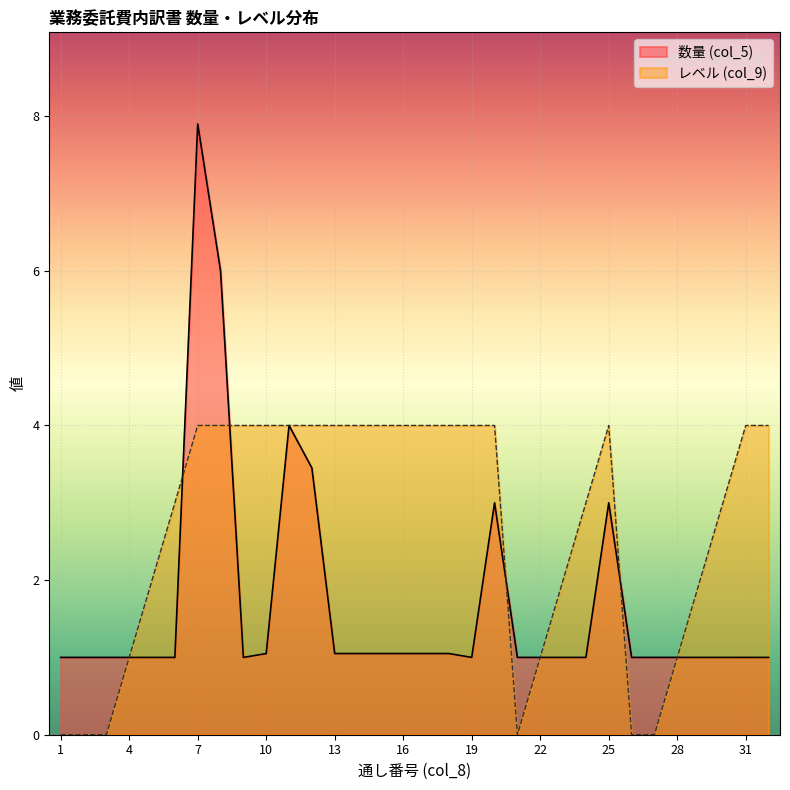

At which label is レベル (col_9) closest to 2?

5